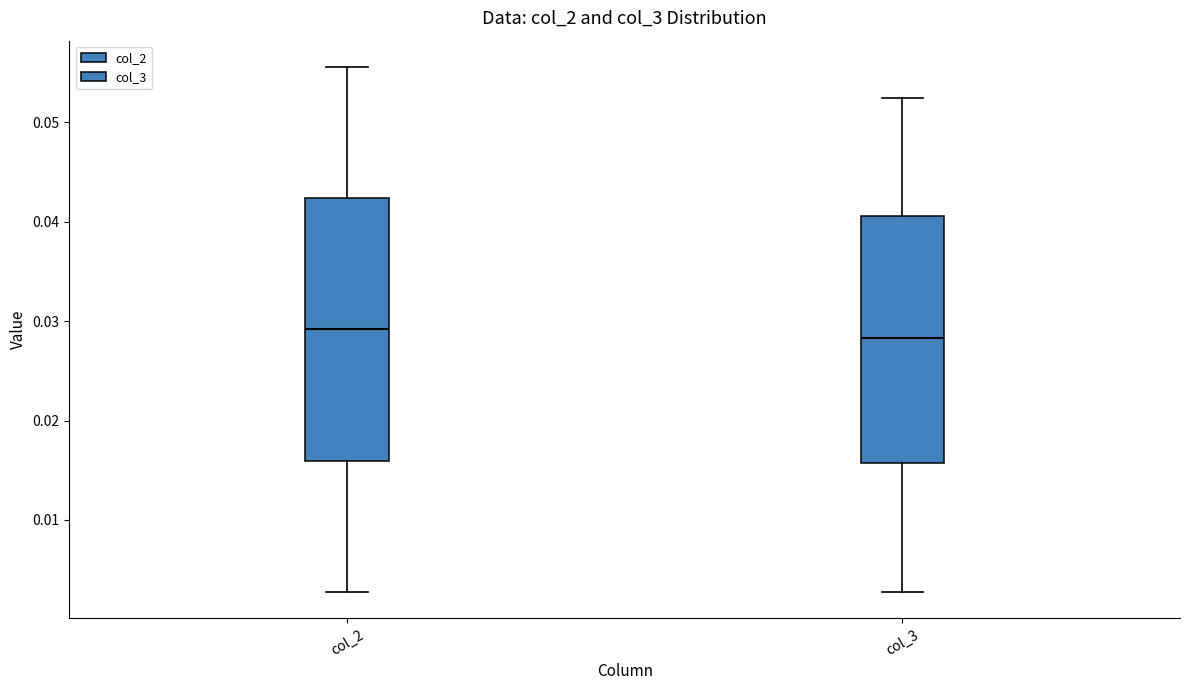

Reading left to right, read every box against the y-axis: the position of its median line, the range the box covers, and the ends of its whiskers. The values are not printed on the chart, so give them approximately, as read against the axis.

col_2: median 0.029, box 0.016 to 0.042, whiskers 0.003 to 0.056
col_3: median 0.028, box 0.016 to 0.041, whiskers 0.003 to 0.052